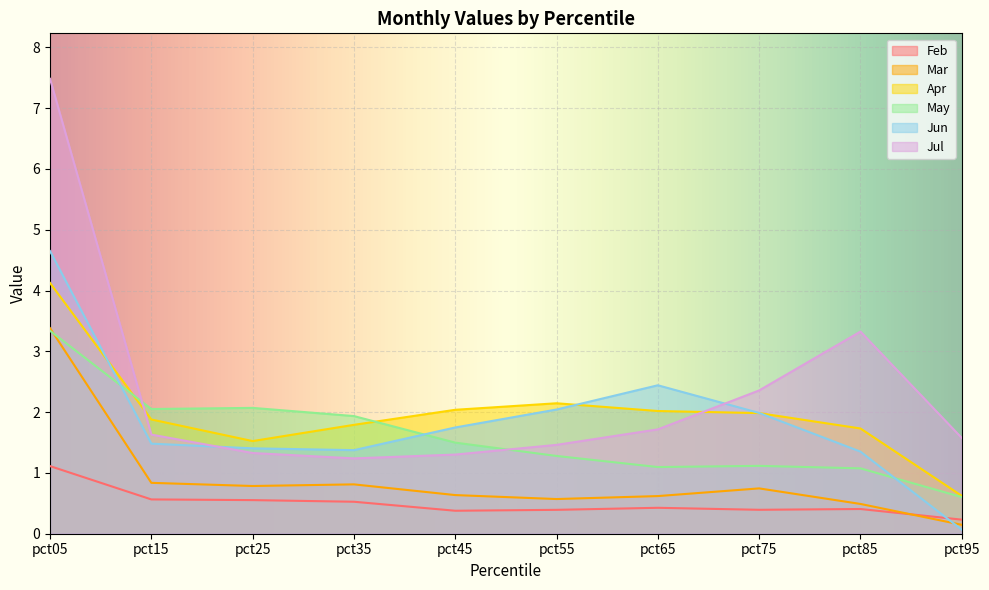

How many lines are shown in the chart?

6